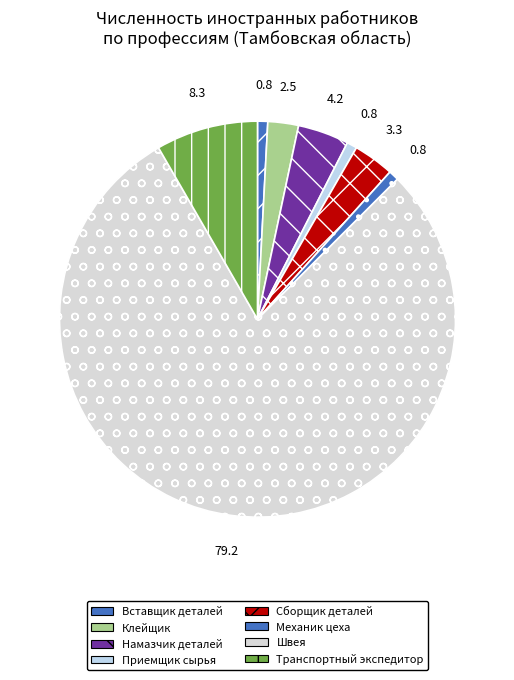

How many segments does this pie chart have?

8